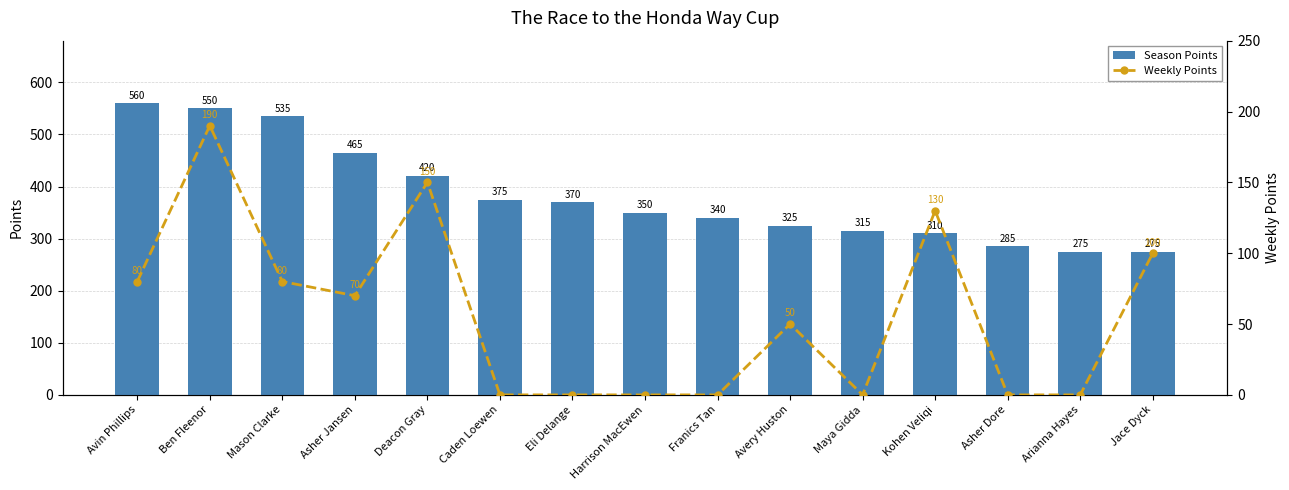

Which series has the largest total across all categories?

Season Points